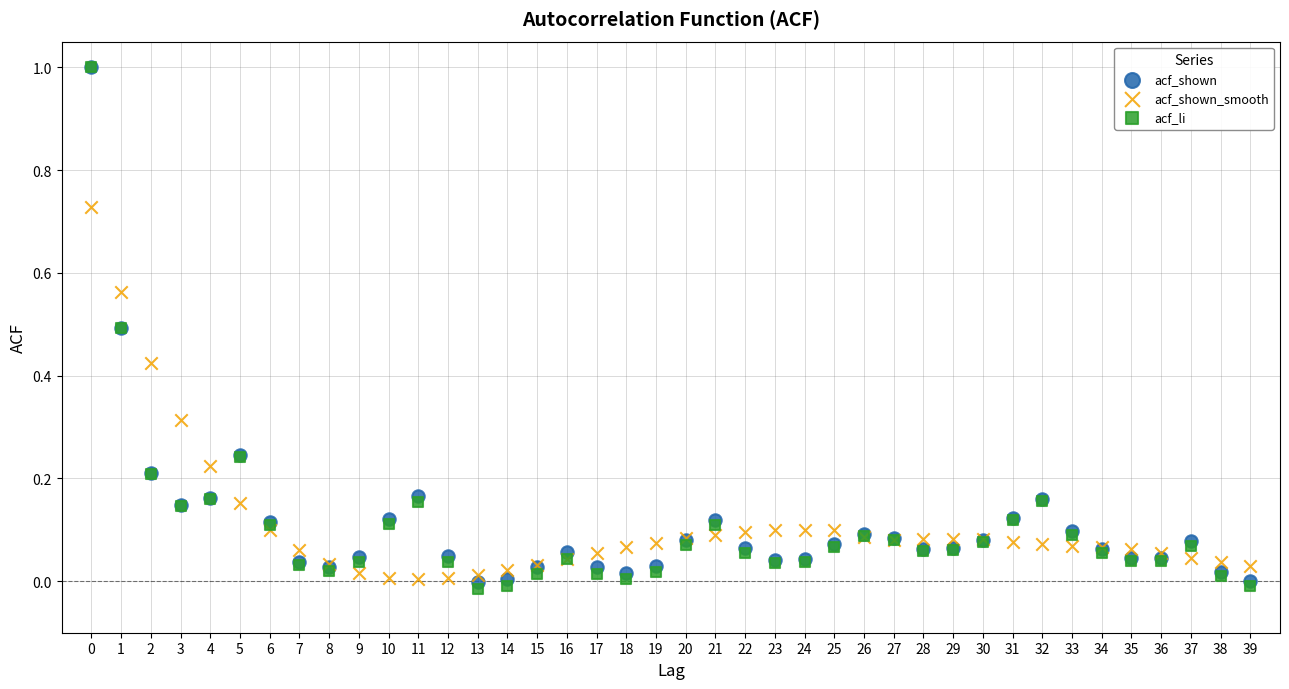

What are all the series names shown in the legend?

acf_shown, acf_shown_smooth, acf_li